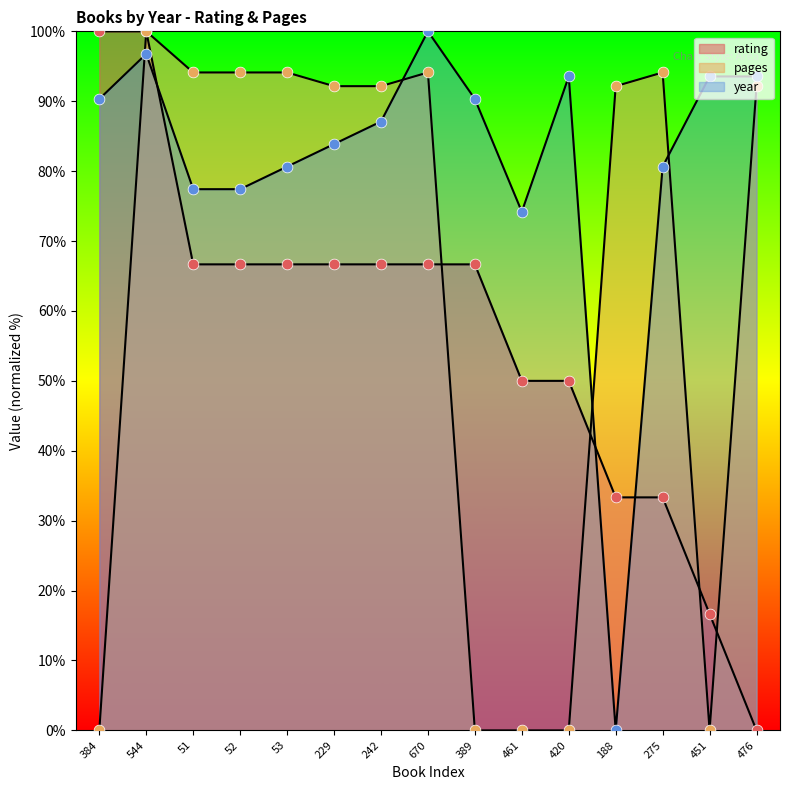

At which category is the sum across all series the highest?

544